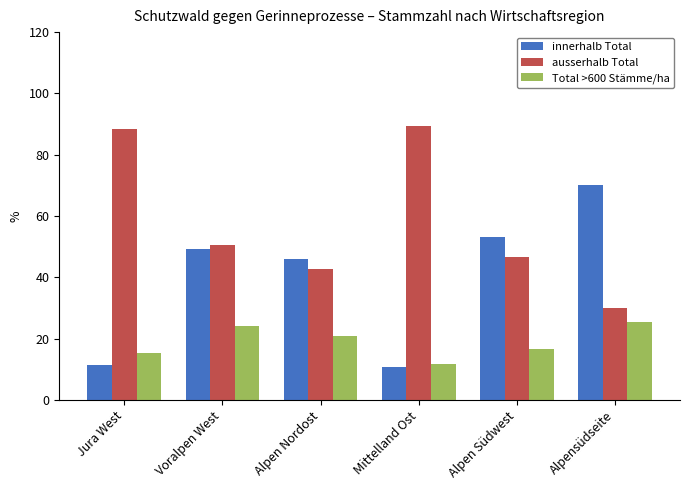

What value does the Total >600 Stämme/ha series have at Alpen Südwest?

16.6